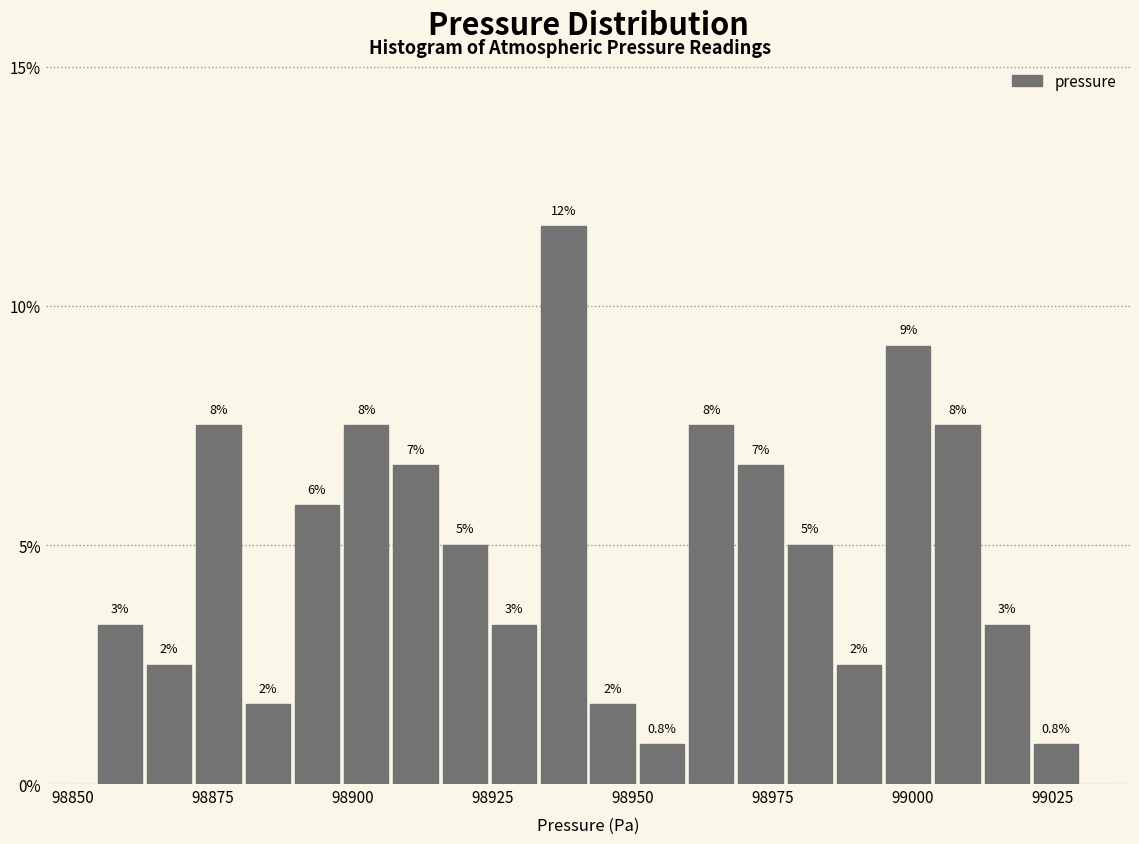

Read against the x-axis, roughly where is the centre of the tallest bar?

98940